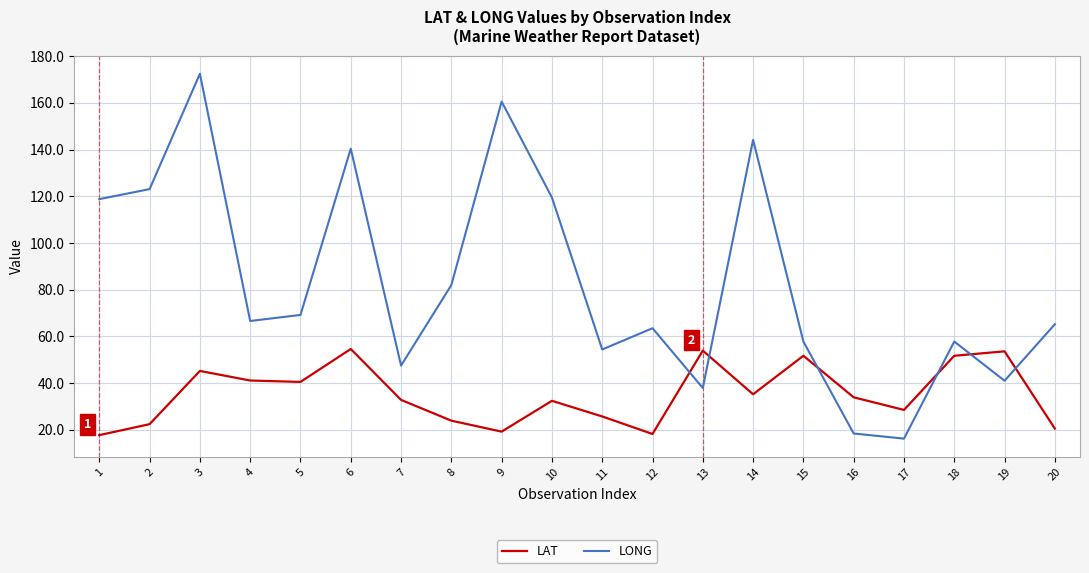

At which category does LONG reach its first local peak?

3